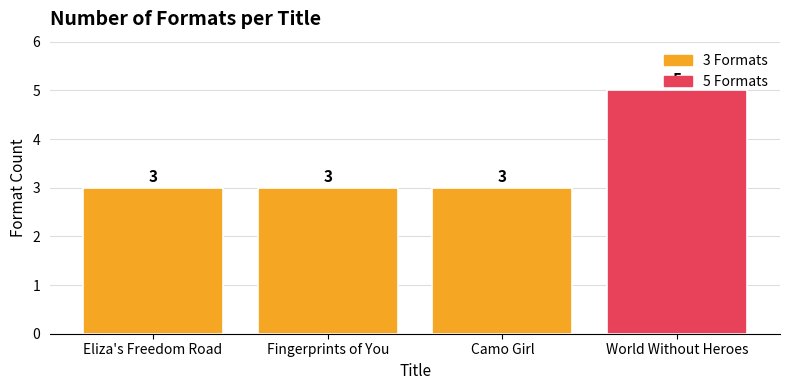

What is the maximum value shown in the chart?

5